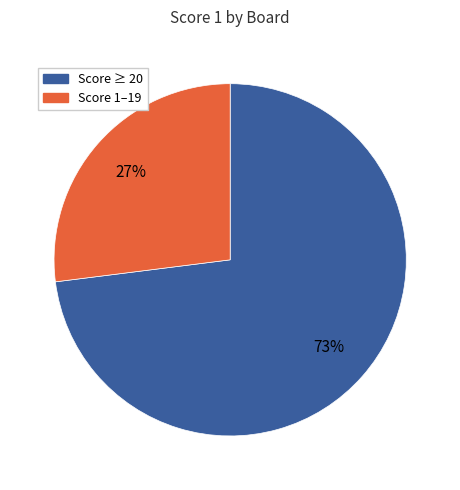

Is there a majority slice in this chart?

Yes